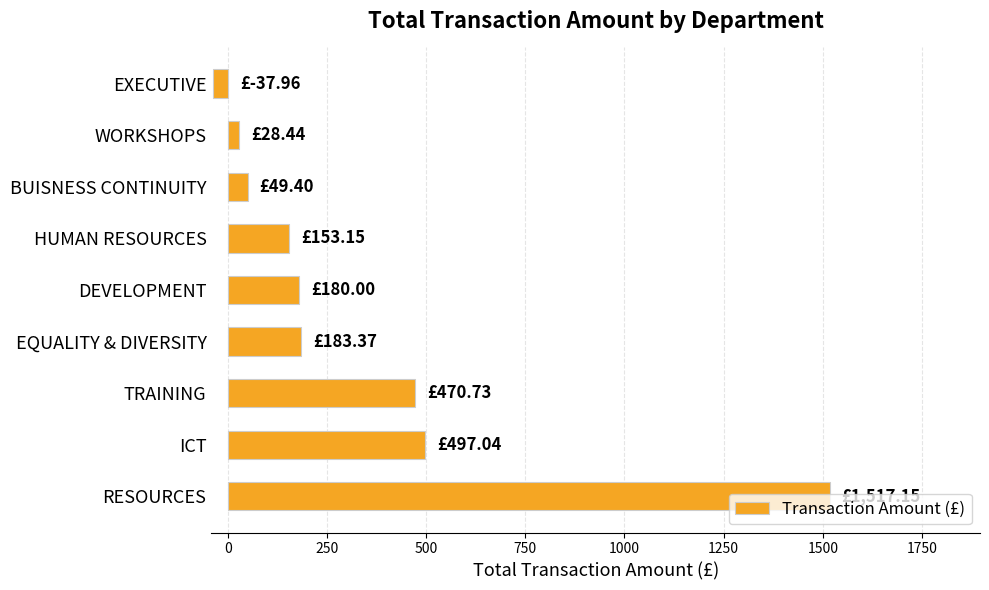

What is the sum of all values?

3041.3